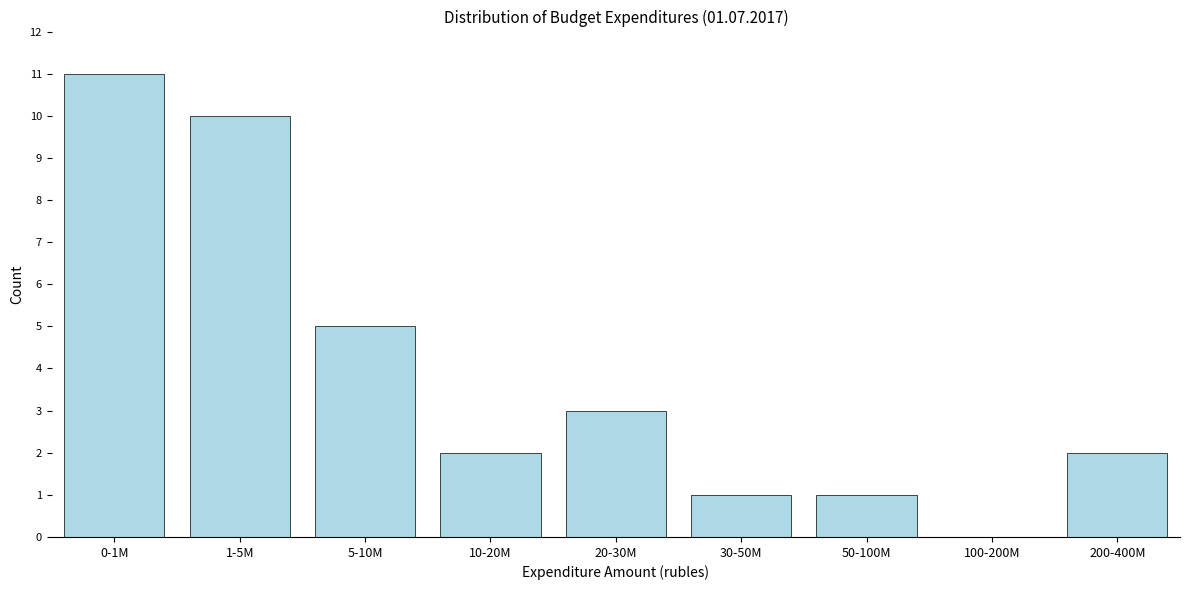

Reading left to right, transcribe all the data shown in this chart.

0-1M=11	1-5M=10	5-10M=5	10-20M=2	20-30M=3	30-50M=1	50-100M=1	100-200M=0	200-400M=2